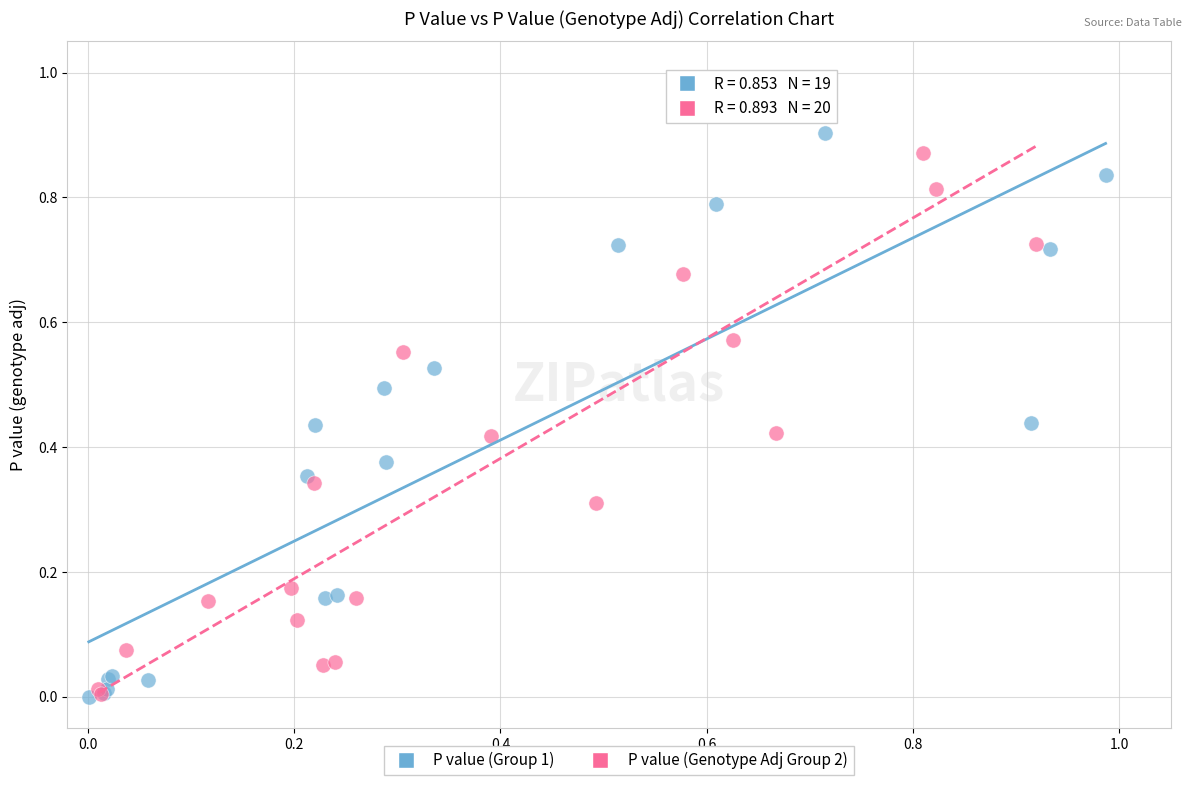

What are all the series names shown in the legend?

P value (Group 1), P value (Genotype Adj Group 2)